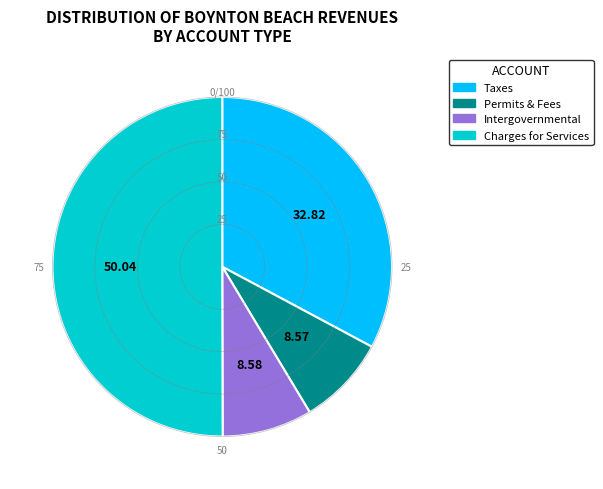

Which category has the biggest portion of the pie?

Charges for Services